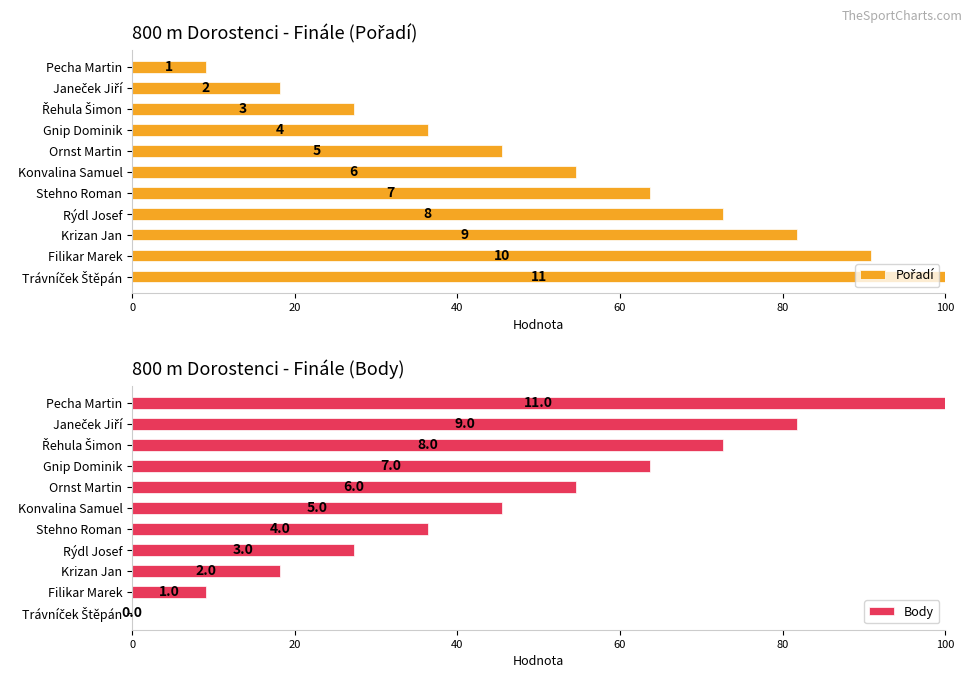

Rank the series by their average value, from lowest to highest.

Body, Pořadí